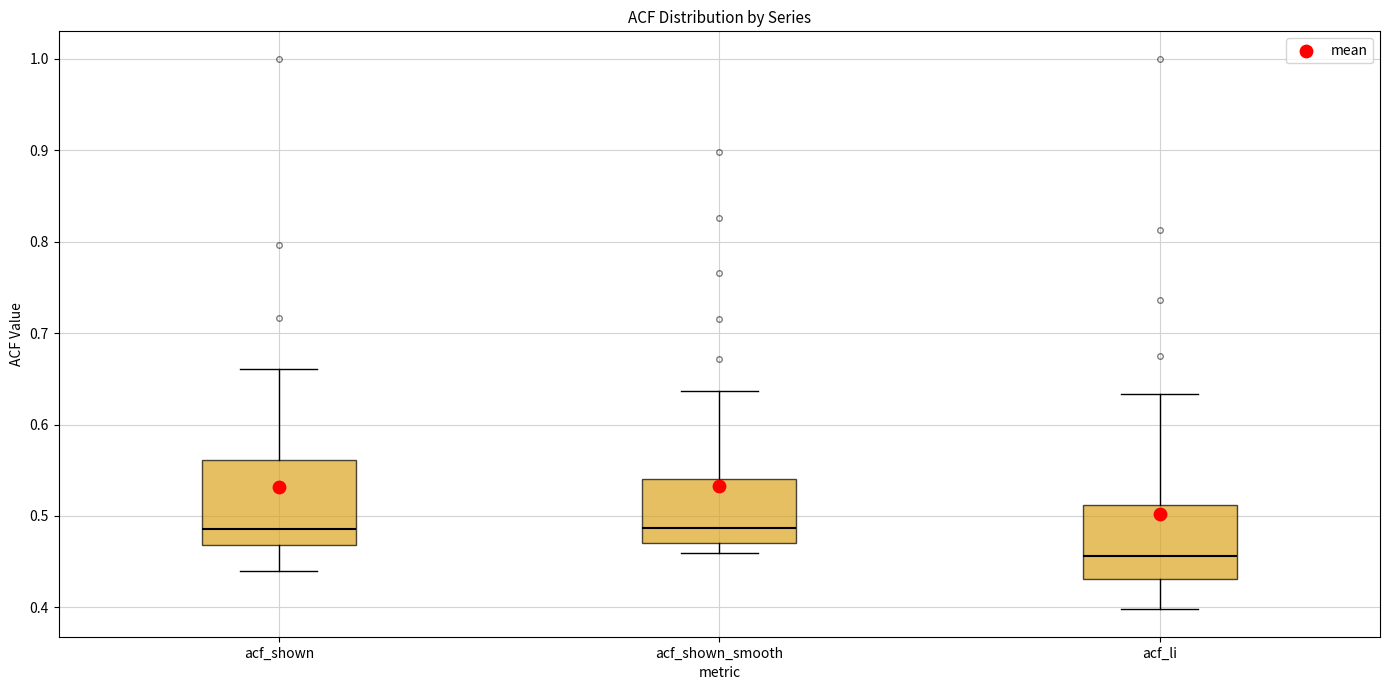

Which box is the tallest, from its lower edge to its upper edge?

acf_shown